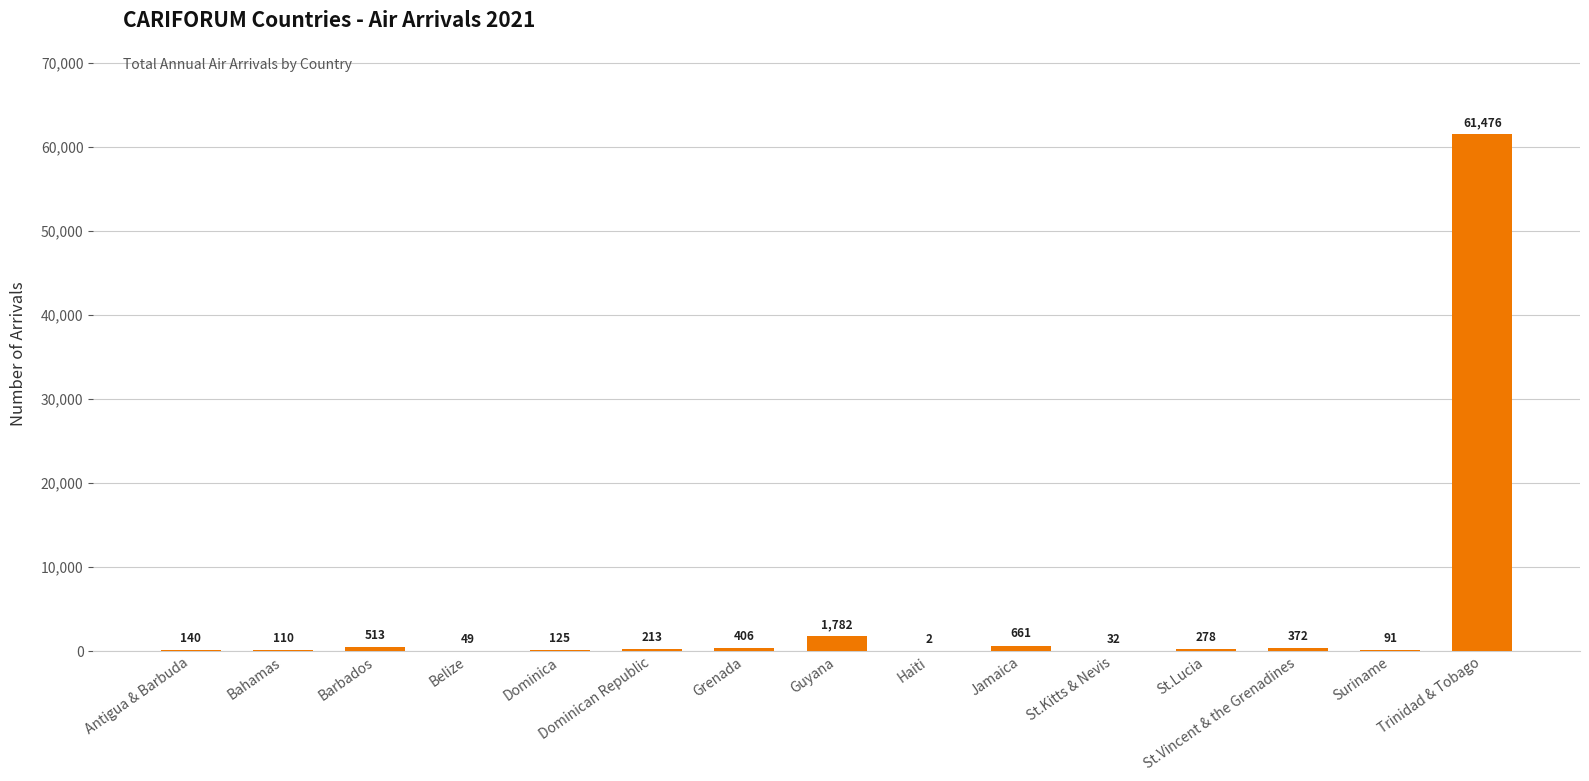

Where does the data first go above 213?

Barbados